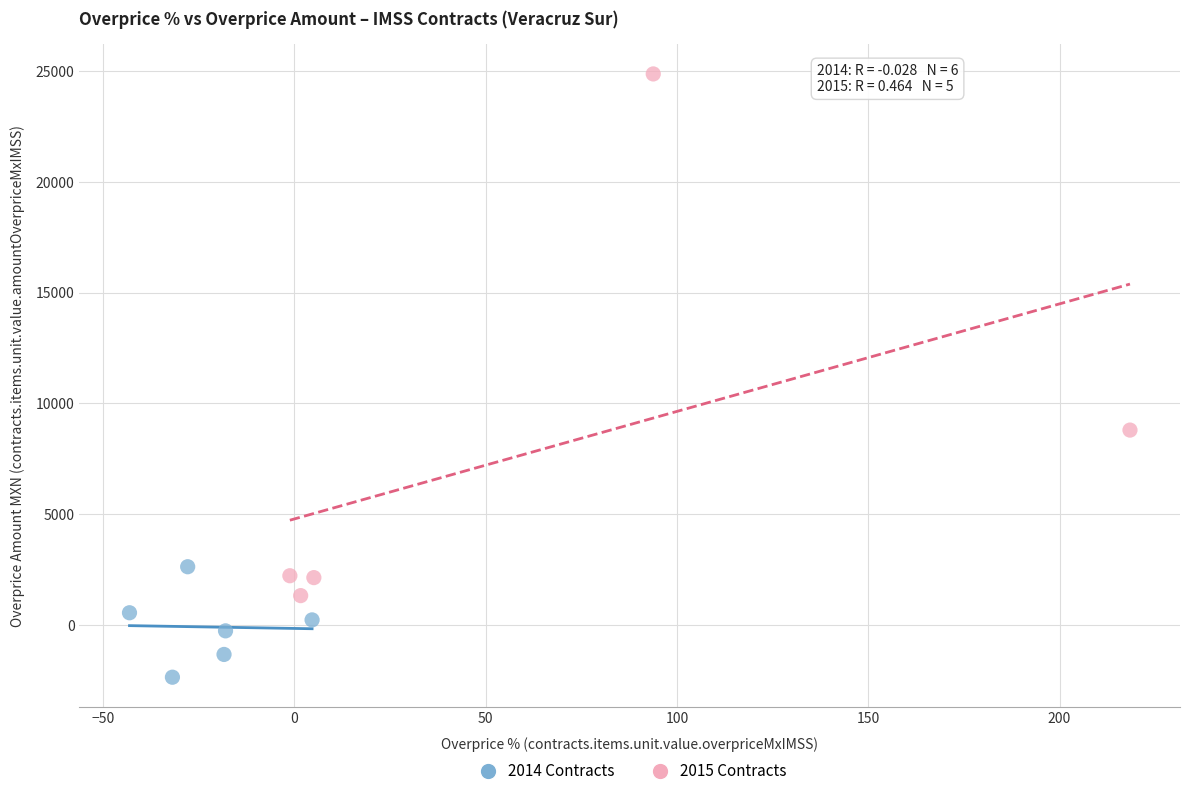

What are all the series names shown in the legend?

2014 Contracts, 2015 Contracts